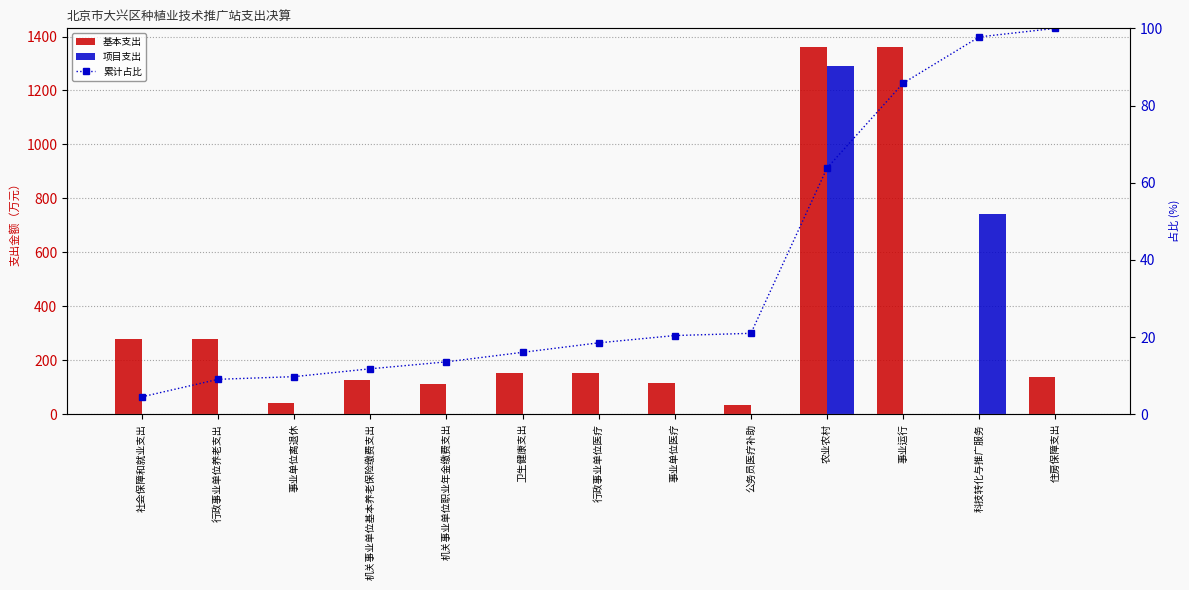

Rank the series at 农业农村 from highest to lowest value.

基本支出, 项目支出, 累计占比